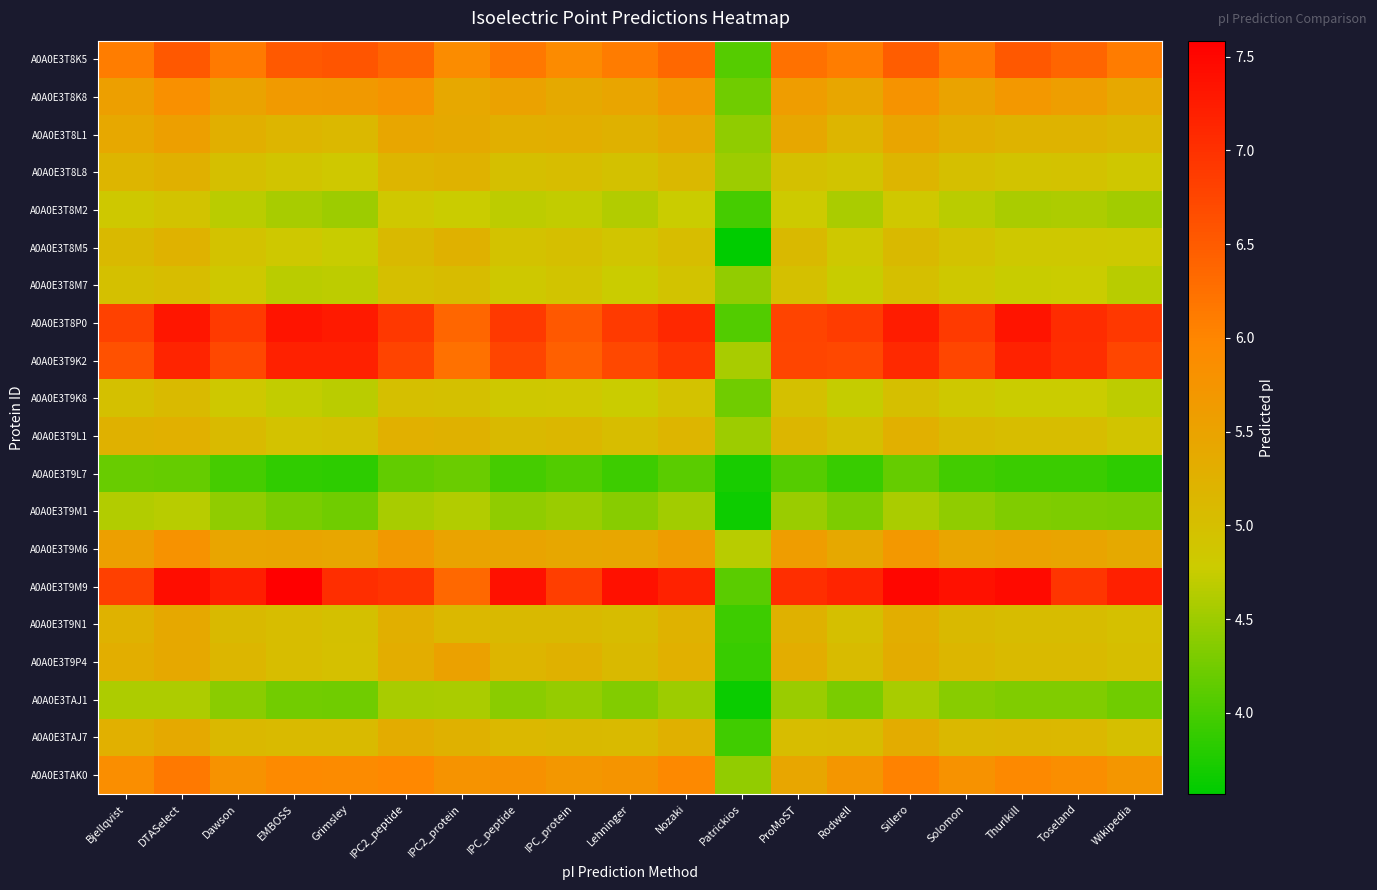

Rank the series at Bjellqvist from lowest to highest value.

A0A0E3T9L7, A0A0E3TAJ1, A0A0E3T9M1, A0A0E3T8M2, A0A0E3T9K8, A0A0E3T8M7, A0A0E3T8M5, A0A0E3T8L8, A0A0E3T9N1, A0A0E3T9L1, A0A0E3TAJ7, A0A0E3T9P4, A0A0E3T8L1, A0A0E3T8K8, A0A0E3T9M6, A0A0E3TAK0, A0A0E3T8K5, A0A0E3T9K2, A0A0E3T8P0, A0A0E3T9M9